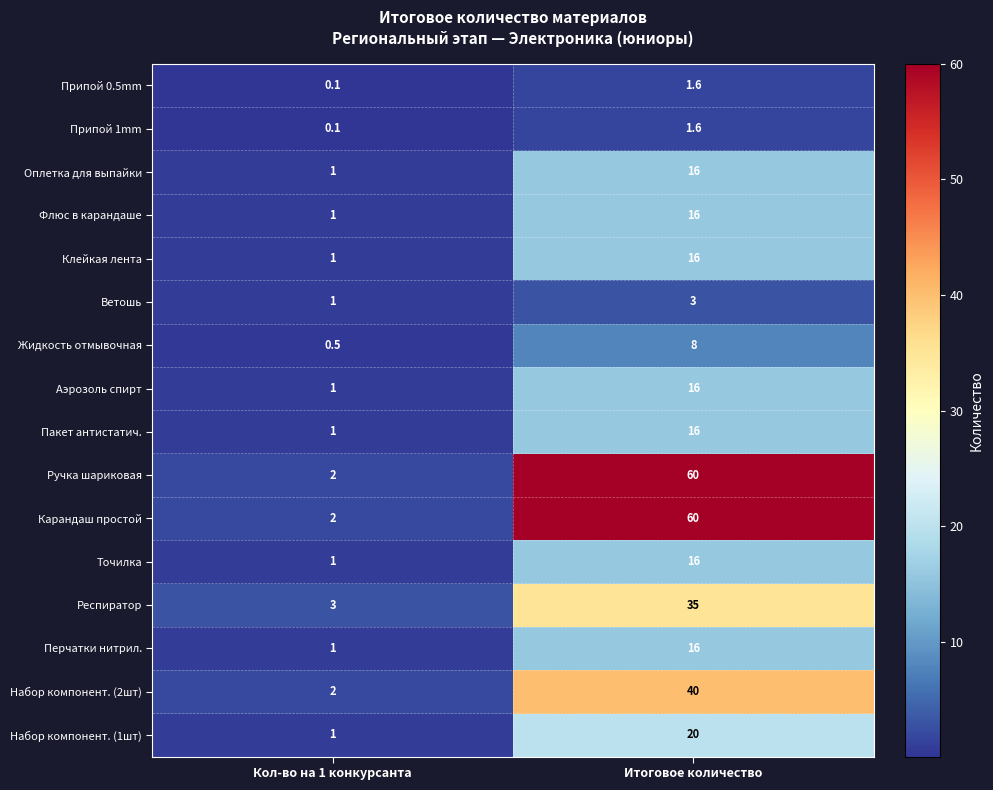

Is it true that Набор компонент. (1шт) equals 1.0 at Кол-во на 1 конкурсанта?

True